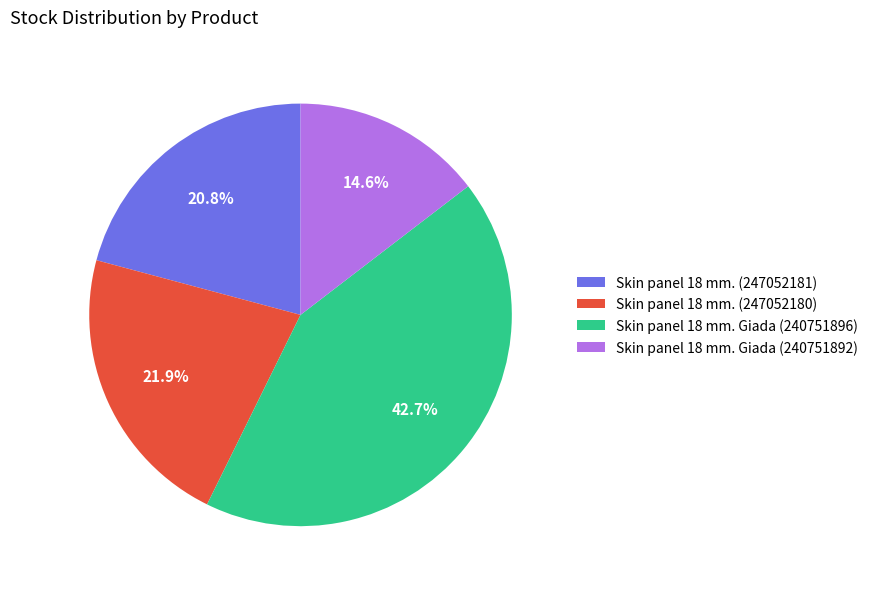

Is it true that Skin panel 18 mm. Giada (240751892) is 1% of the pie?

False